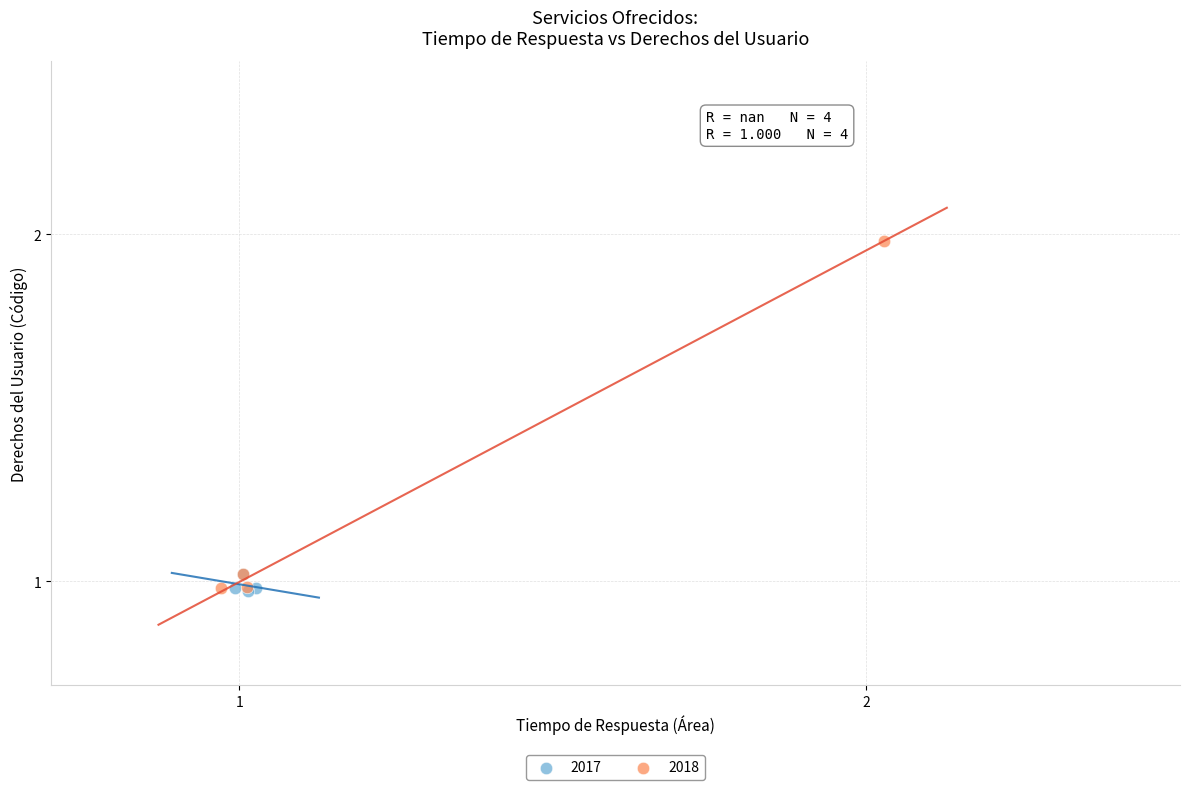

Which series reaches the maximum Y coordinate?

2018